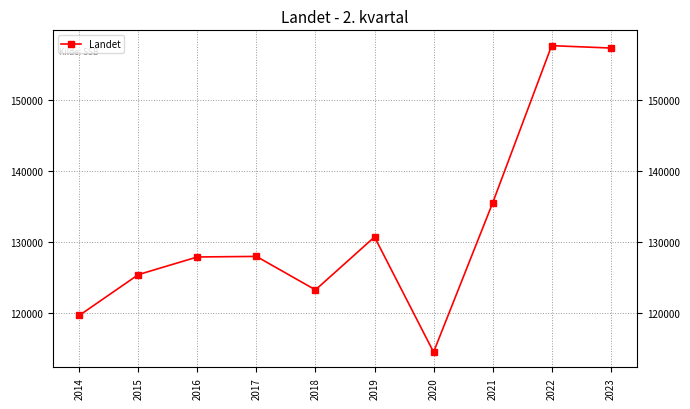

What is the ratio of the value at 2019 to the value at 2020?

1.1